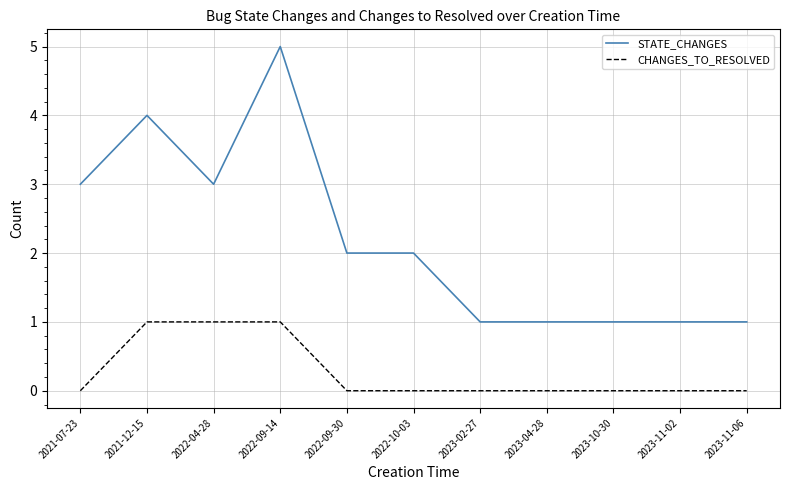

Which series changed the most between 2021-07-23 and 2022-09-14?

STATE_CHANGES